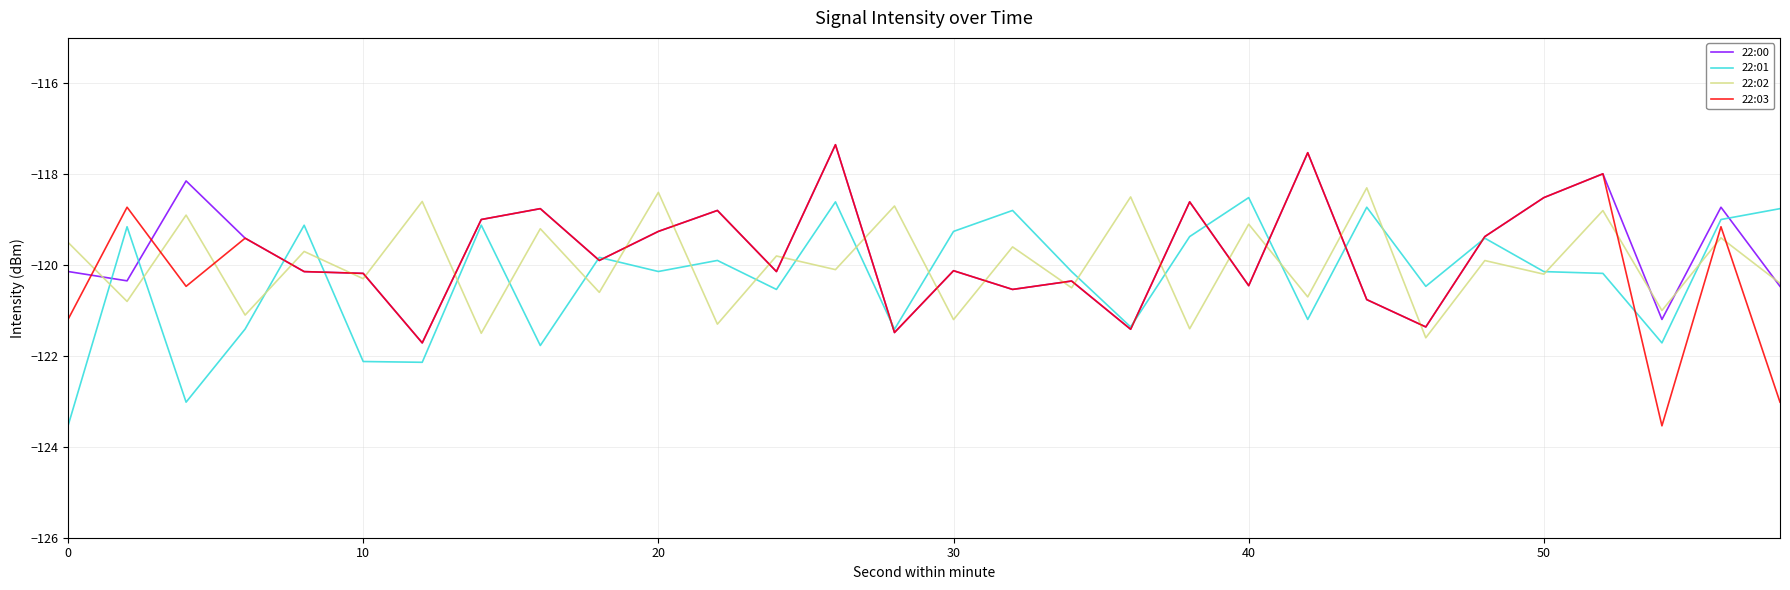

What is the lowest value of the 22:03 series?

-123.5